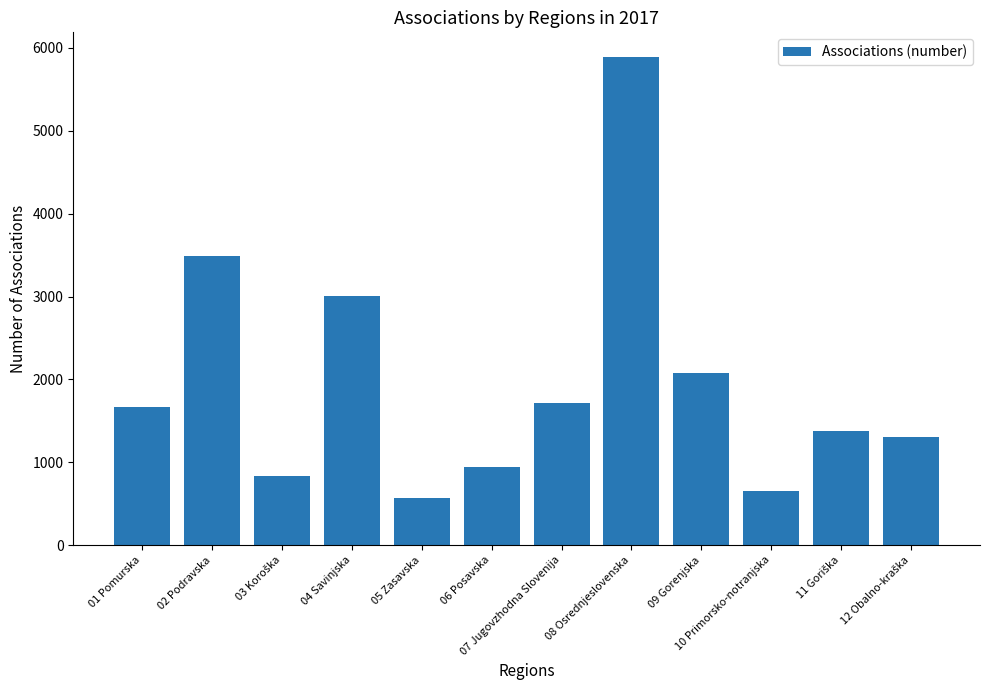

What is the approximate value at 04 Savinjska?

3005